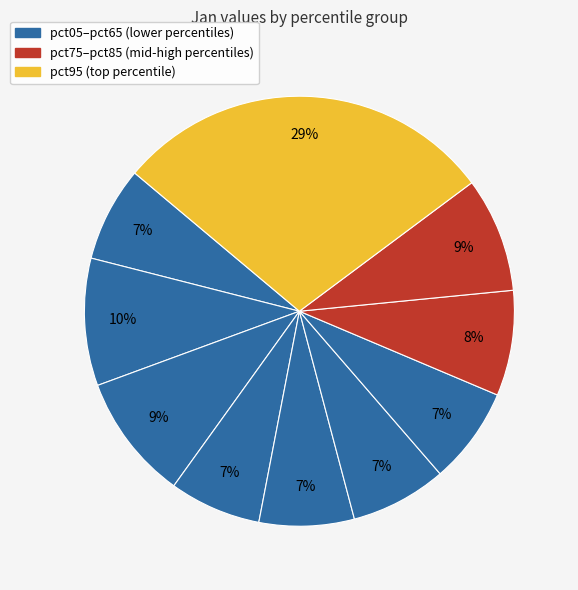

How many slices are in this pie chart?

10